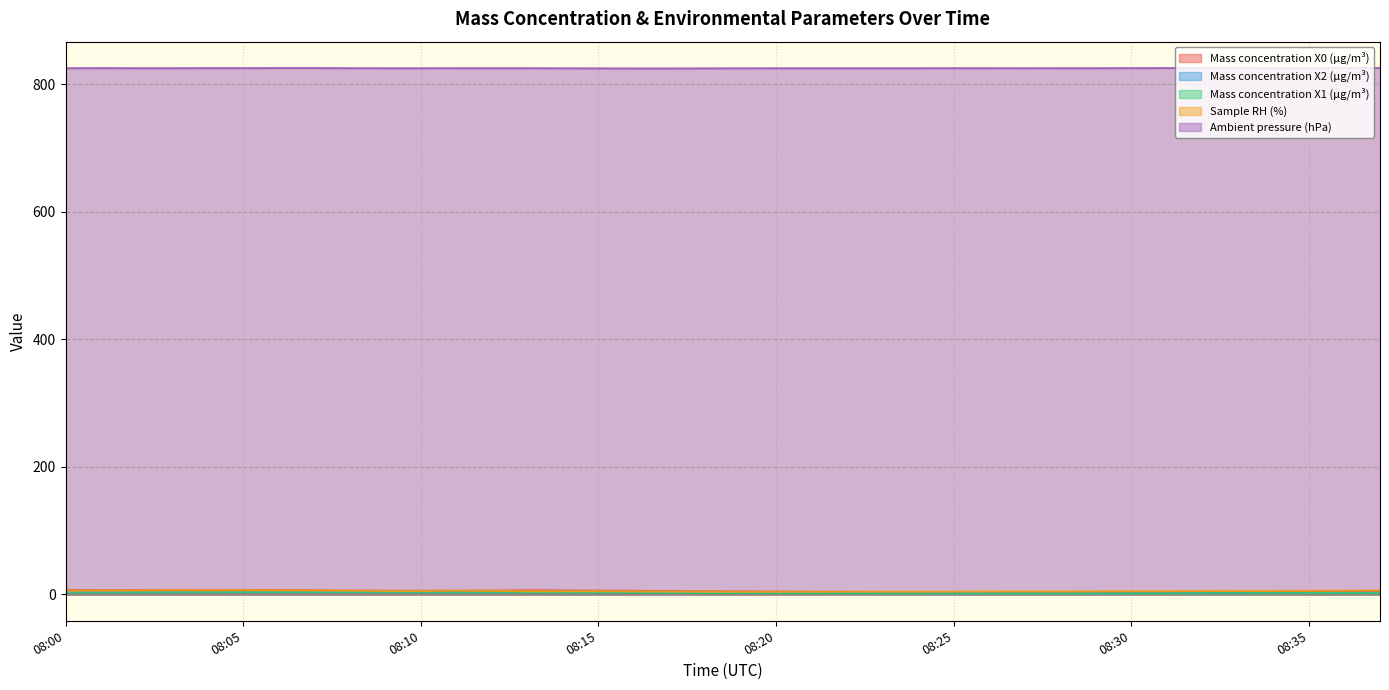

The Ambient pressure (hPa) series shows 825.6 at 08:01. True or false?

True